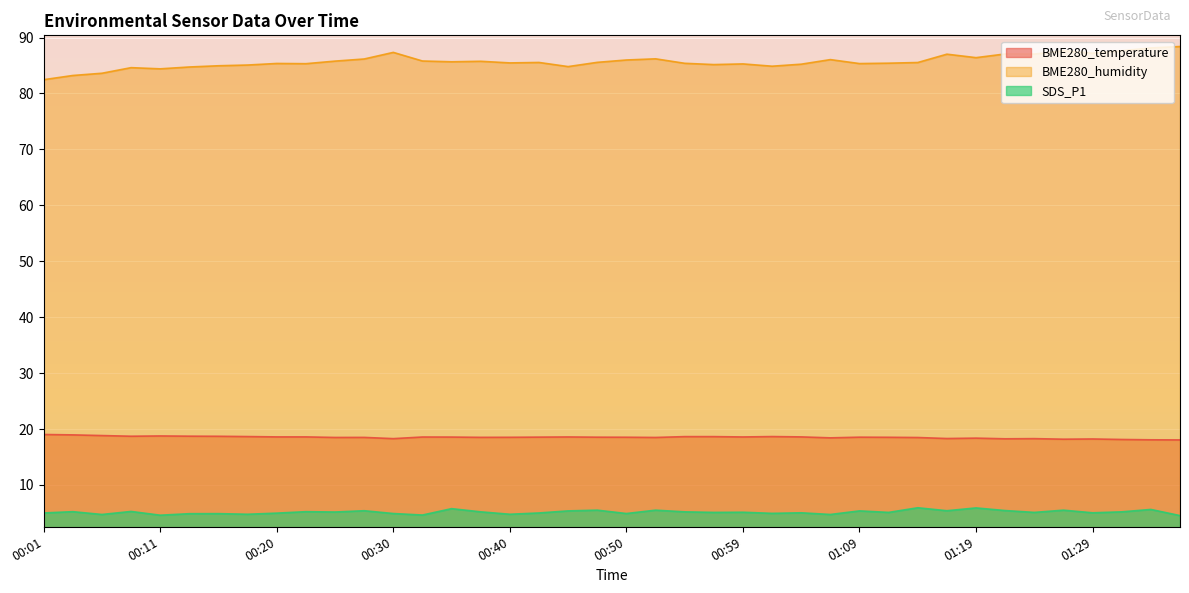

At which category is the sum across all series the highest?

01:33